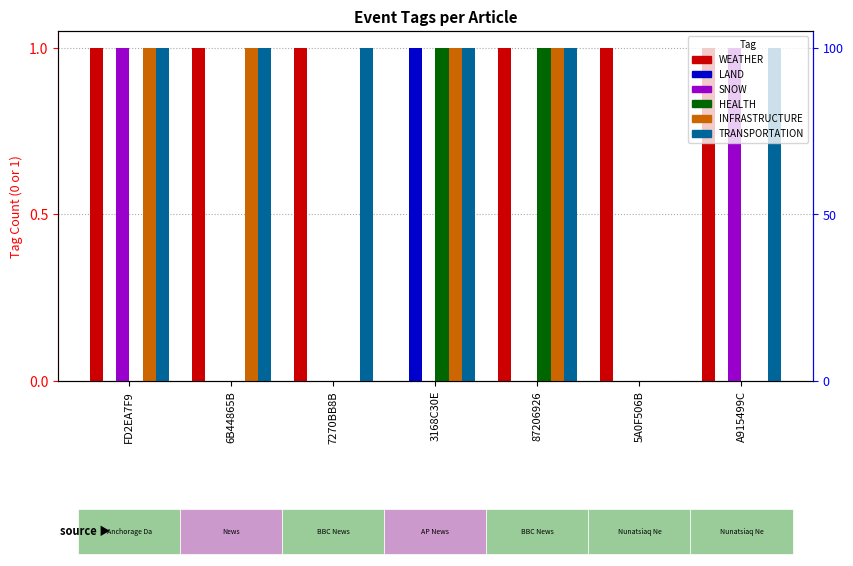

Reading left to right, transcribe all the data shown in this chart.

WEATHER: FD2EA7F9=1	6B44865B=1	7270BB8B=1	3168C30E=0	87206926=1	5A0F506B=1	A915499C=1
LAND: FD2EA7F9=0	6B44865B=0	7270BB8B=0	3168C30E=1	87206926=0	5A0F506B=0	A915499C=0
SNOW: FD2EA7F9=1	6B44865B=0	7270BB8B=0	3168C30E=0	87206926=0	5A0F506B=0	A915499C=1
HEALTH: FD2EA7F9=0	6B44865B=0	7270BB8B=0	3168C30E=1	87206926=1	5A0F506B=0	A915499C=0
INFRASTRUCTURE: FD2EA7F9=1	6B44865B=1	7270BB8B=0	3168C30E=1	87206926=1	5A0F506B=0	A915499C=0
TRANSPORTATION: FD2EA7F9=1	6B44865B=1	7270BB8B=1	3168C30E=1	87206926=1	5A0F506B=0	A915499C=1